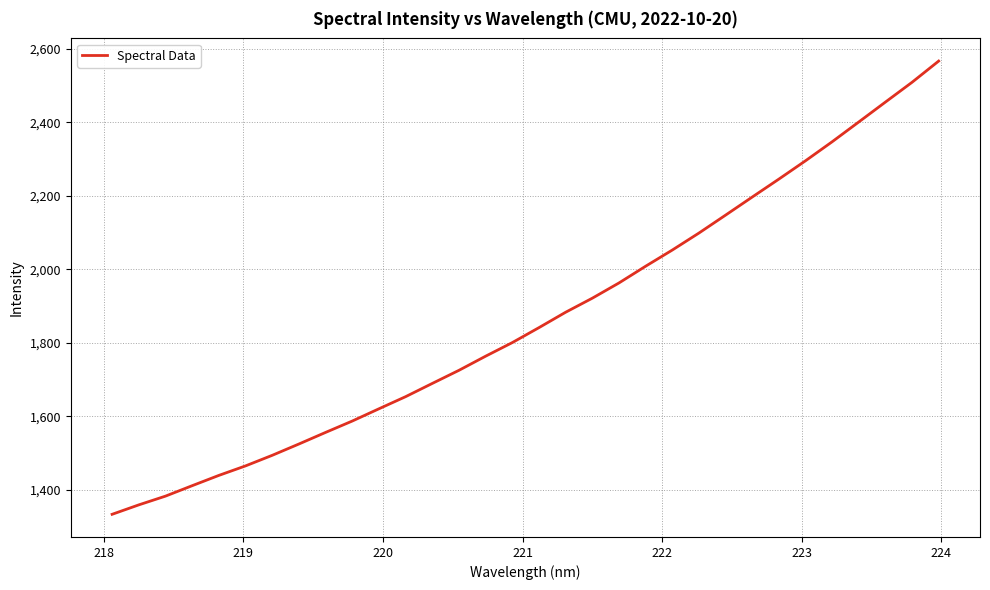

Reading left to right, transcribe all the data shown in this chart.

1333.1	1358.7	1382.5	1411.0	1439.0	1464.8	1493.6	1524.4	1555.9	1586.9	1620.2	1653.2	1689.3	1724.9	1763.4	1800.4	1841.1	1882.9	1921.1	1962.6	2008.1	2052.1	2098.4	2147.2	2196.4	2245.2	2295.1	2346.8	2400.7	2454.8	2508.6	2566.4